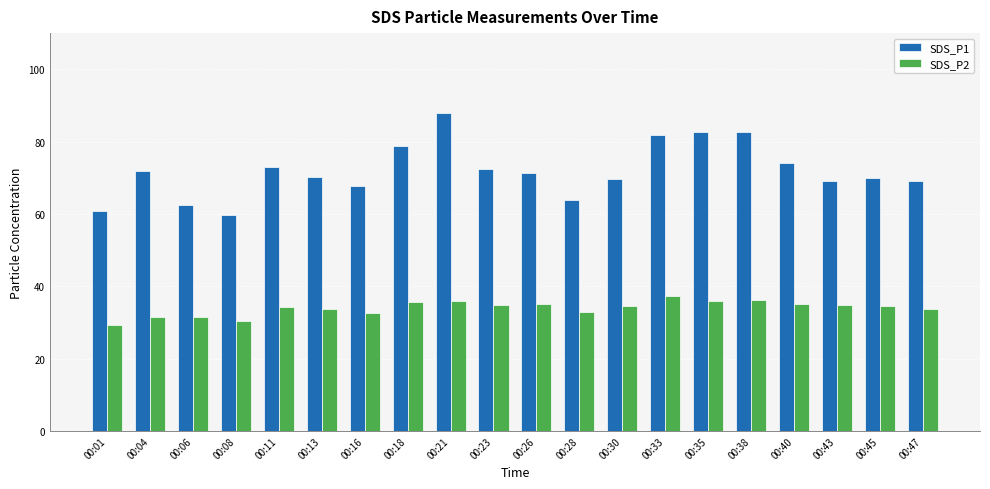

Is it true that SDS_P2 equals 53.3 at 00:47?

False